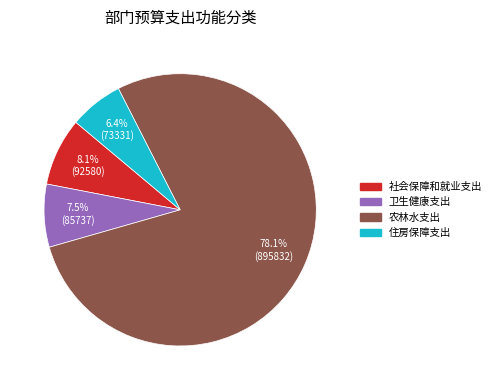

What percentage is the 农林水支出 slice, to the nearest percent?

78%